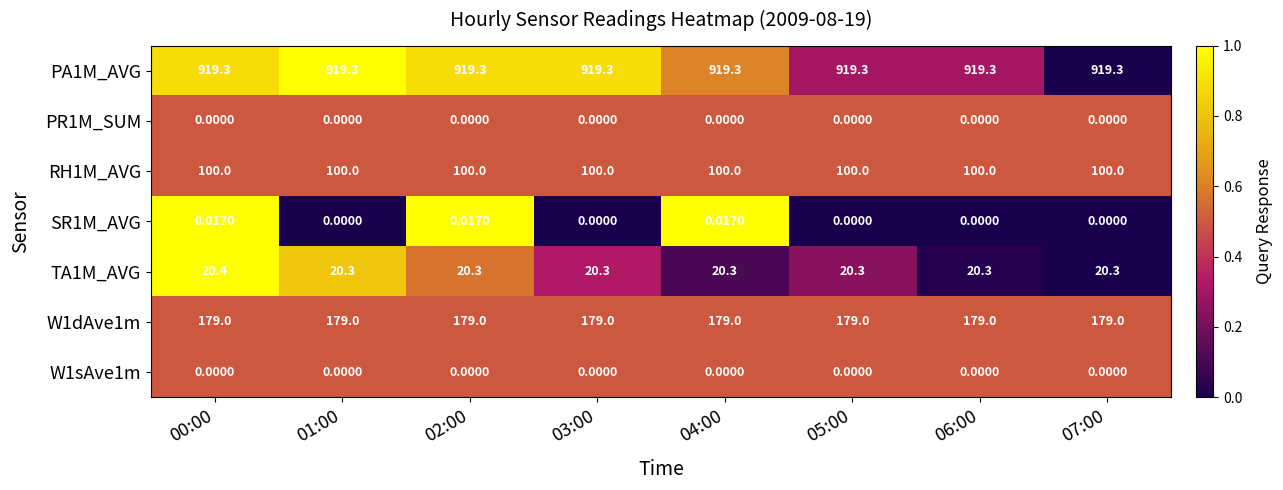

How many distinct data groups are displayed?

7